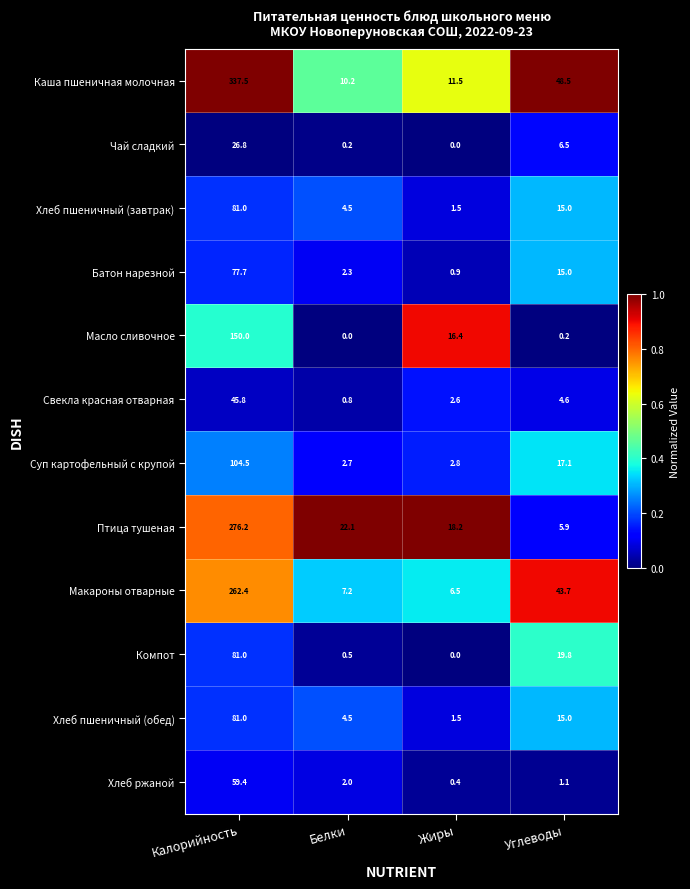

True or false: Хлеб пшеничный (завтрак) has a value of 4.5 at Белки.

True